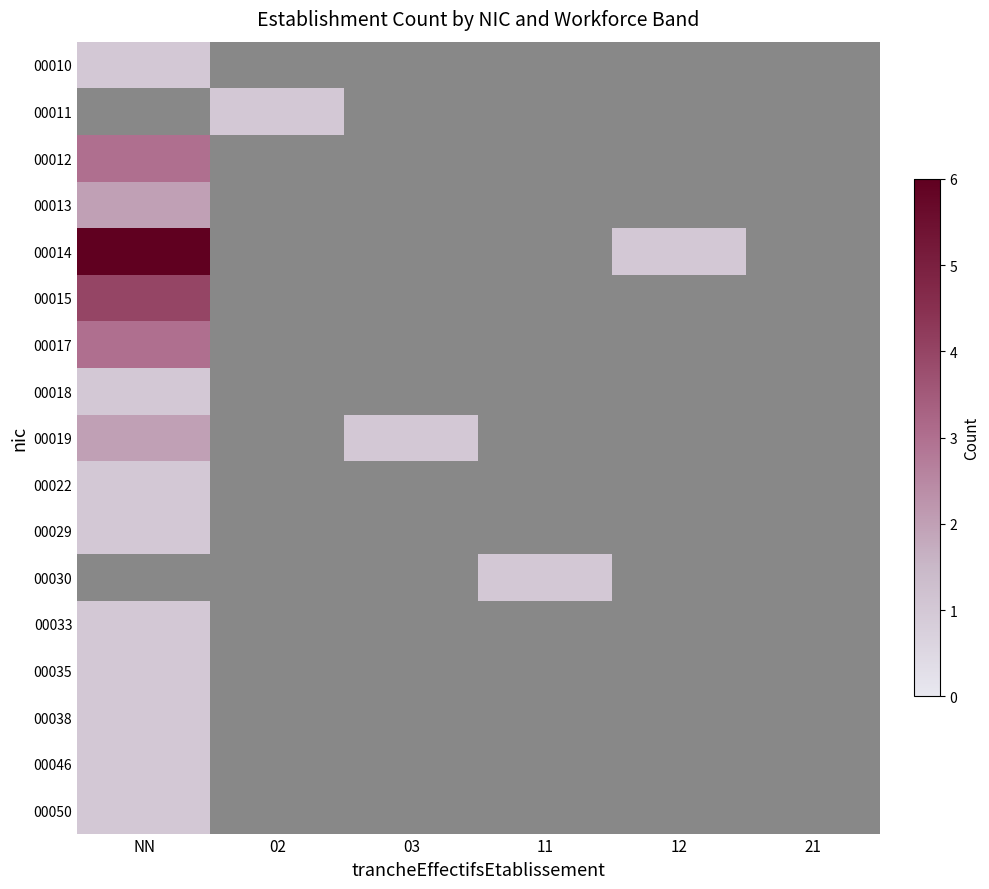

Rank the categories by 00015 value from lowest to highest.

02, 03, 11, 12, 21, NN